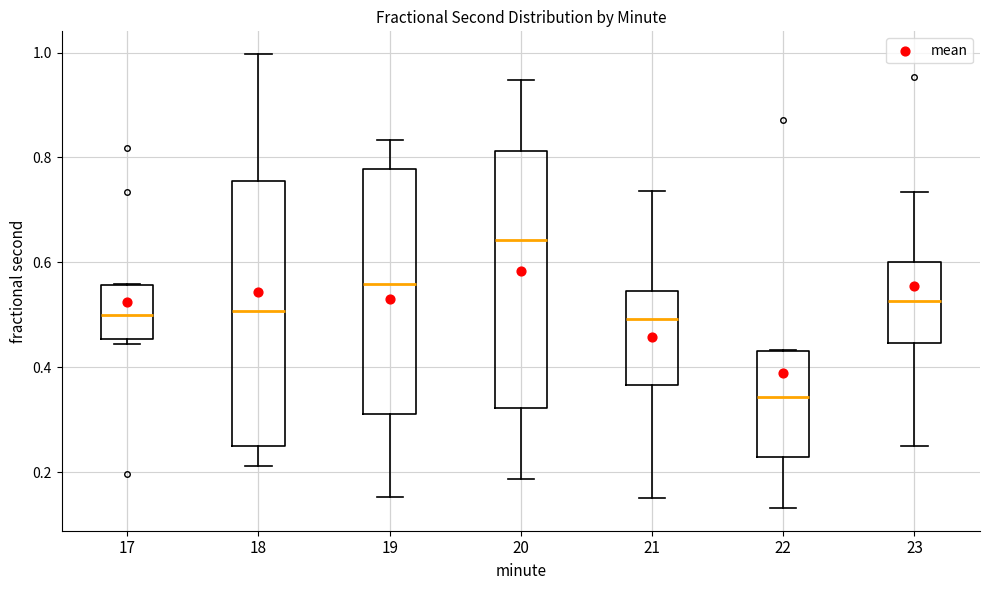

Which box's median line is the highest?

20